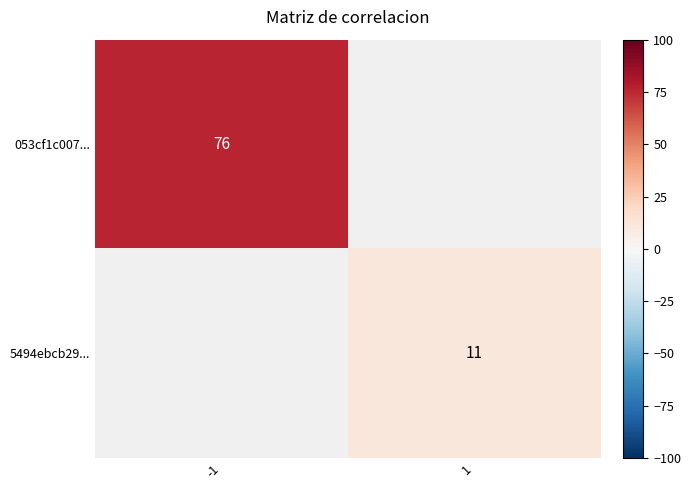

True or false: 5494ebcb29... has a value of 6 at 1.

False